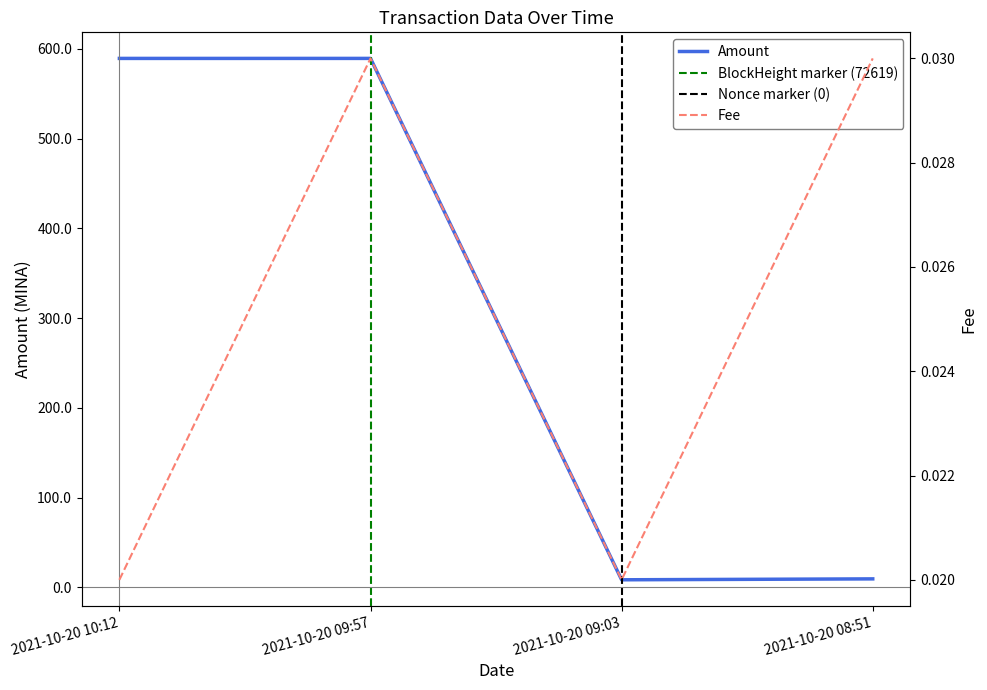

Reading right to left, extract all data points from this chart.

Amount: 2021-10-20 08:51=9.5	2021-10-20 09:03=8.5	2021-10-20 09:57=589.5	2021-10-20 10:12=589.5
Fee: 2021-10-20 08:51=0.0	2021-10-20 09:03=0.0	2021-10-20 09:57=0.0	2021-10-20 10:12=0.0